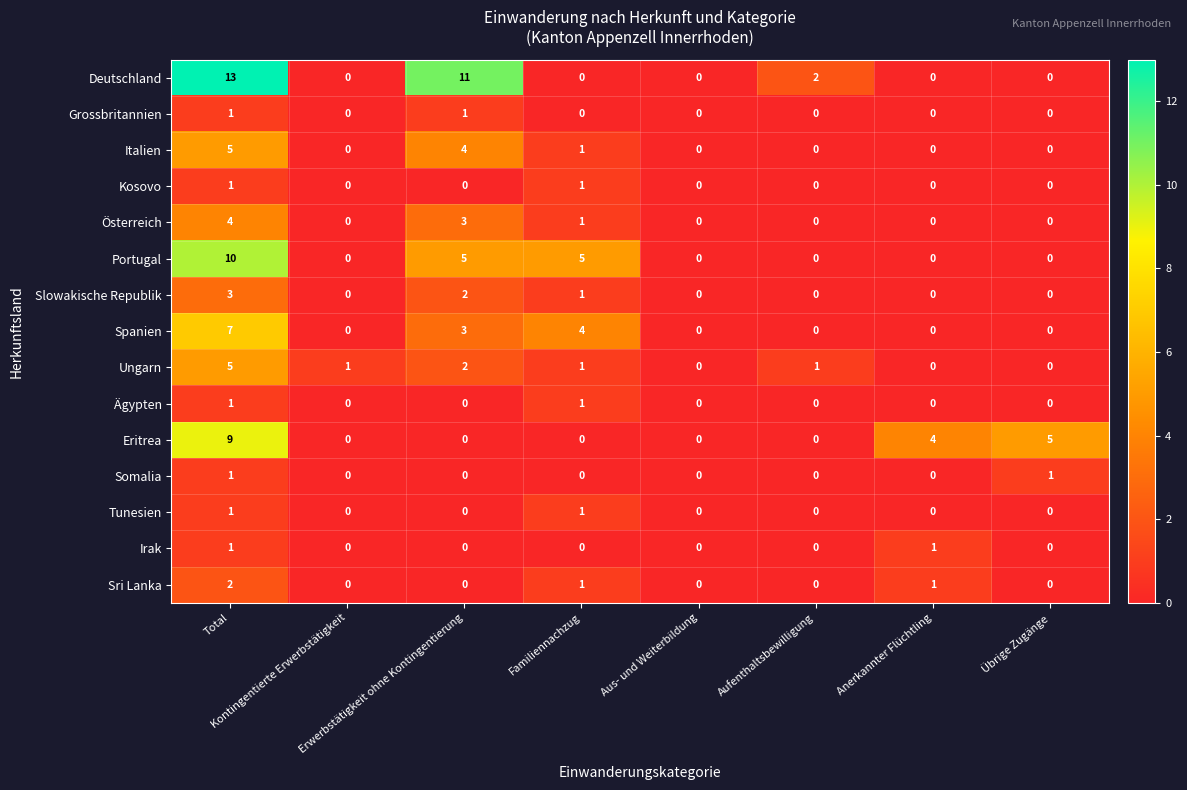

At which category is the sum across all series the highest?

Total